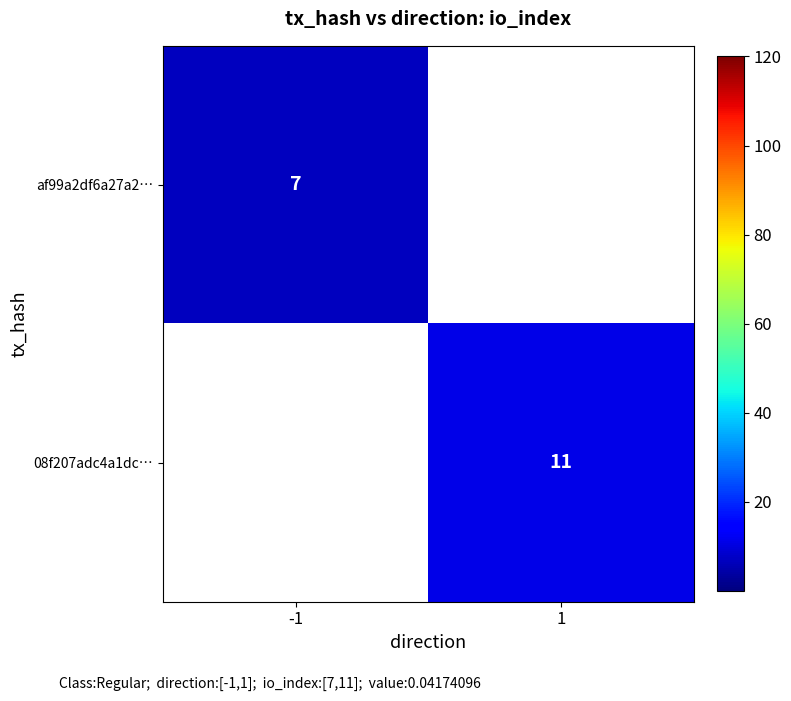

Which category has the highest value across all series?

1